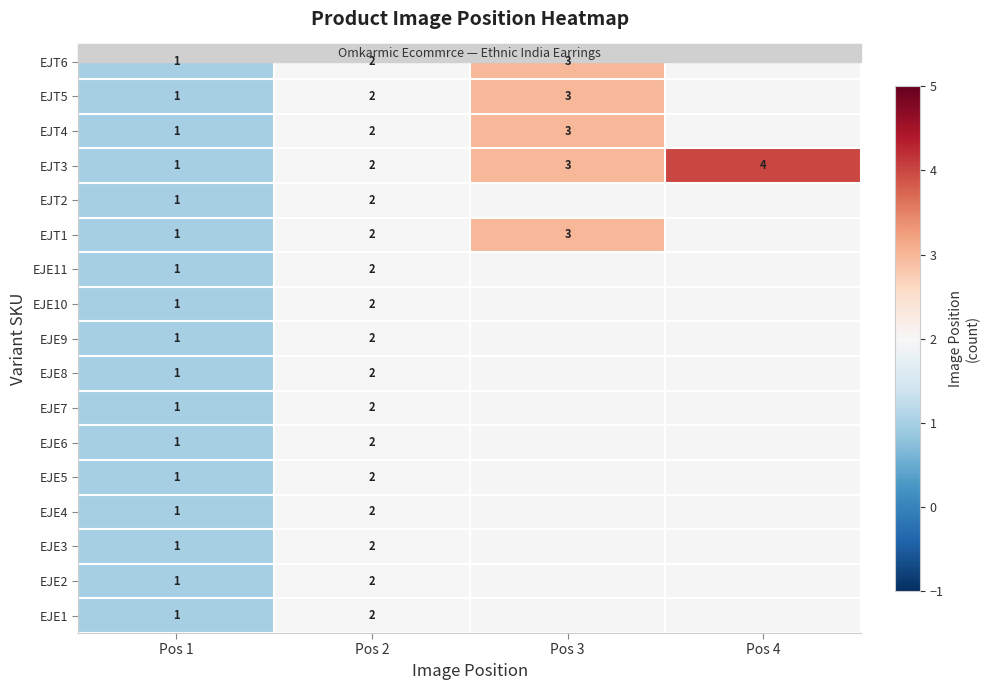

Rank the categories by EJT3 value from lowest to highest.

Pos 1, Pos 2, Pos 3, Pos 4